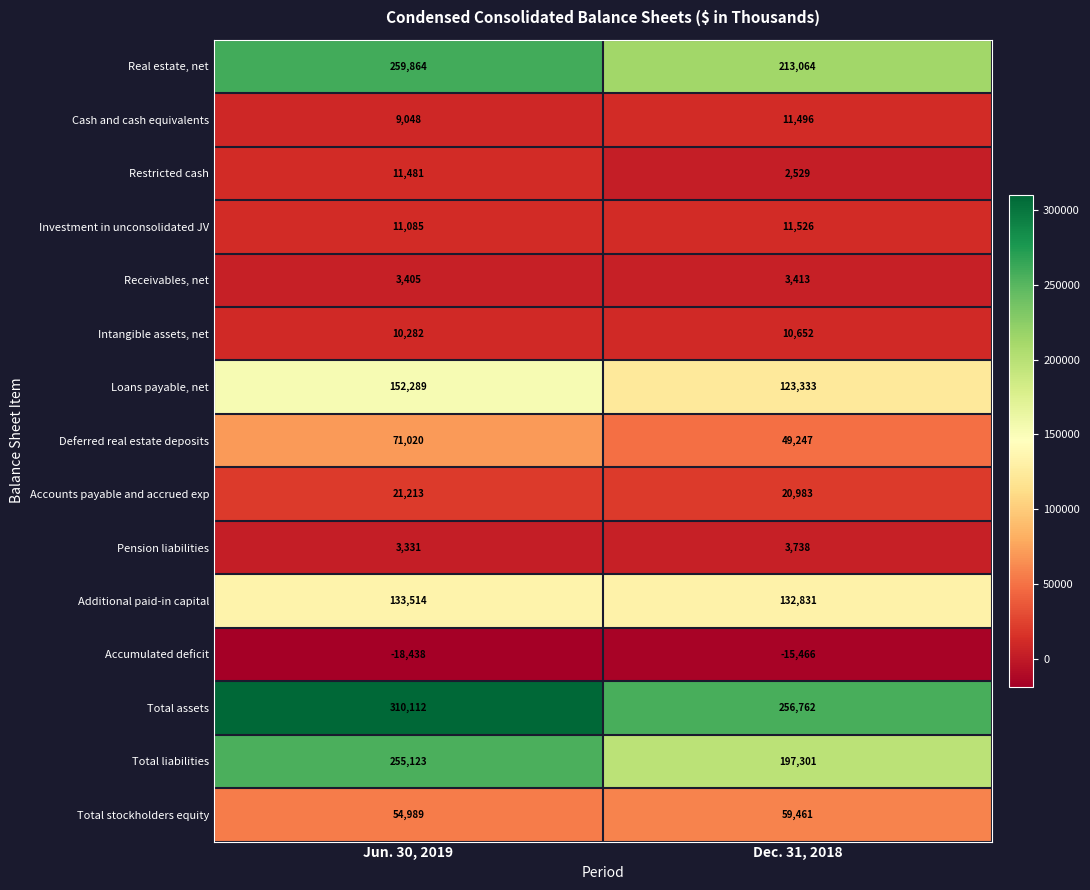

What is the sum of all Cash and cash equivalents values?

20544